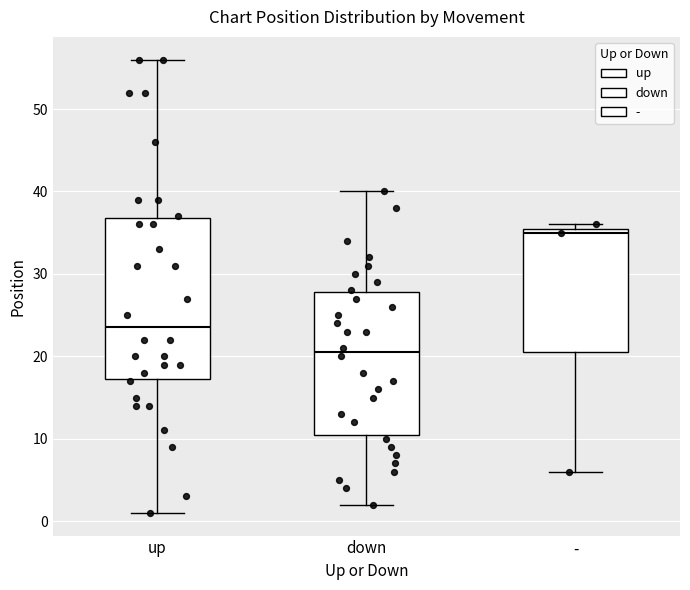

Reading left to right, read every box against the y-axis: the position of its median line, the range the box covers, and the ends of its whiskers. The values are not printed on the chart, so give them approximately, as read against the axis.

up: median 24, box 17 to 37, whiskers 1 to 56
down: median 21, box 11 to 28, whiskers 2 to 40
-: median 35, box 21 to 36, whiskers 6 to 36 (just above the box's upper edge)